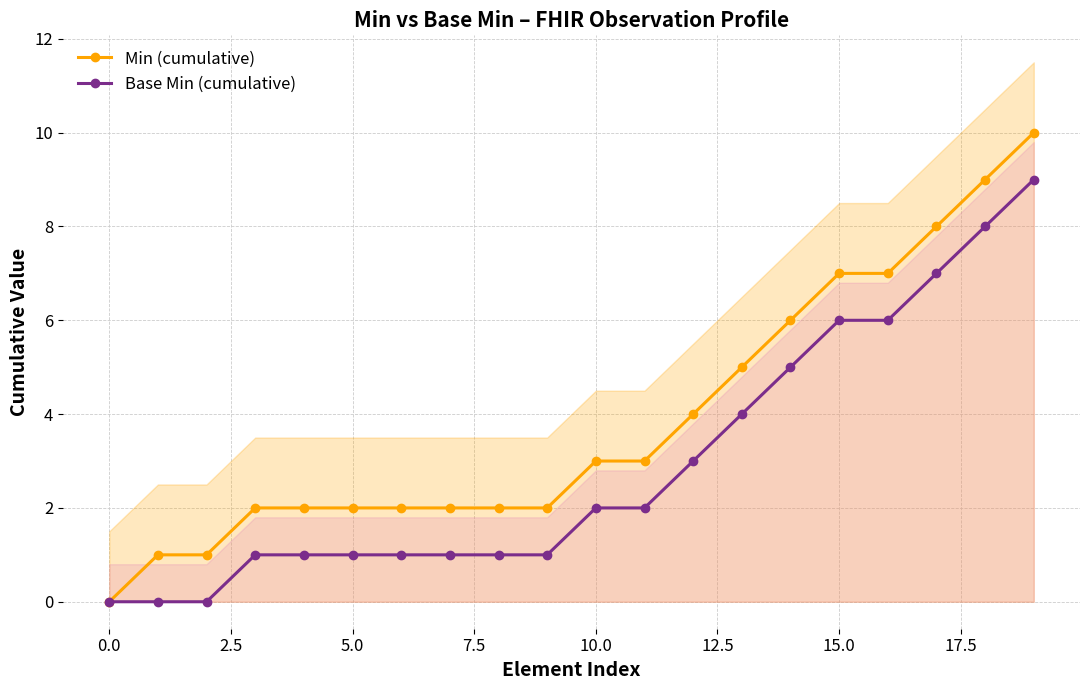

Rank the series by their average value, from lowest to highest.

Base Min (cumulative), Min (cumulative)